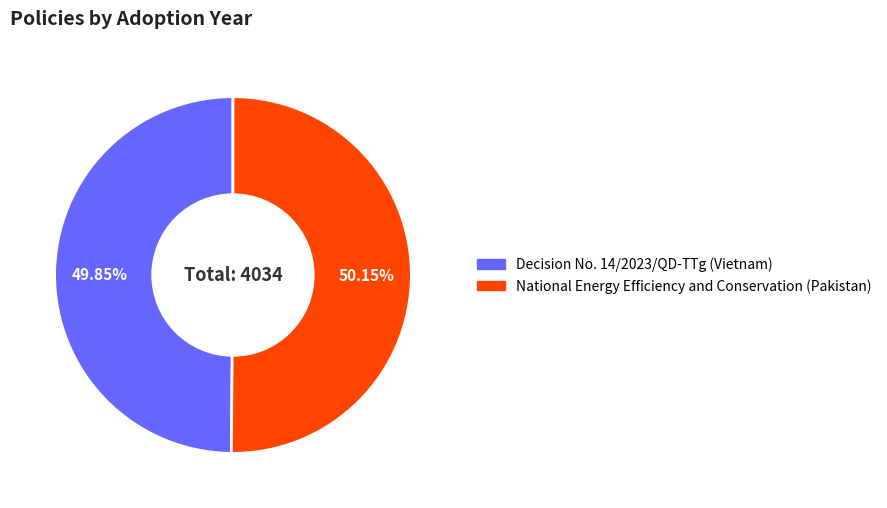

Count the number of slices in the pie.

2